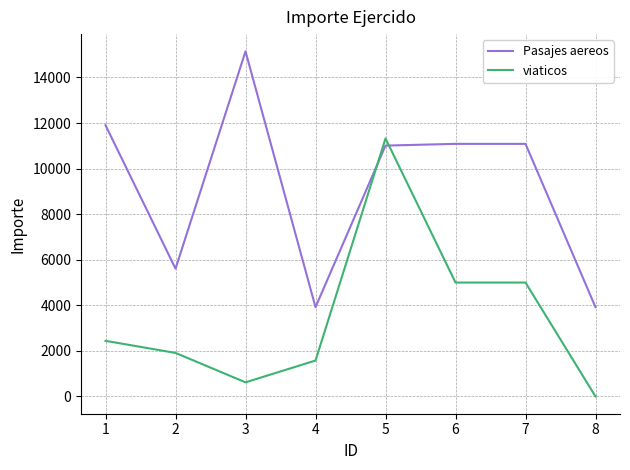

Reading left to right, extract all data points from this chart.

Pasajes aereos: 11905.0	5609.2	15147.0	3919.5	11011.0	11087.0	11087.0	3919.5
viaticos: 2442.5	1911.2	620.0	1577.4	11325.0	5000.0	5000.0	0.0